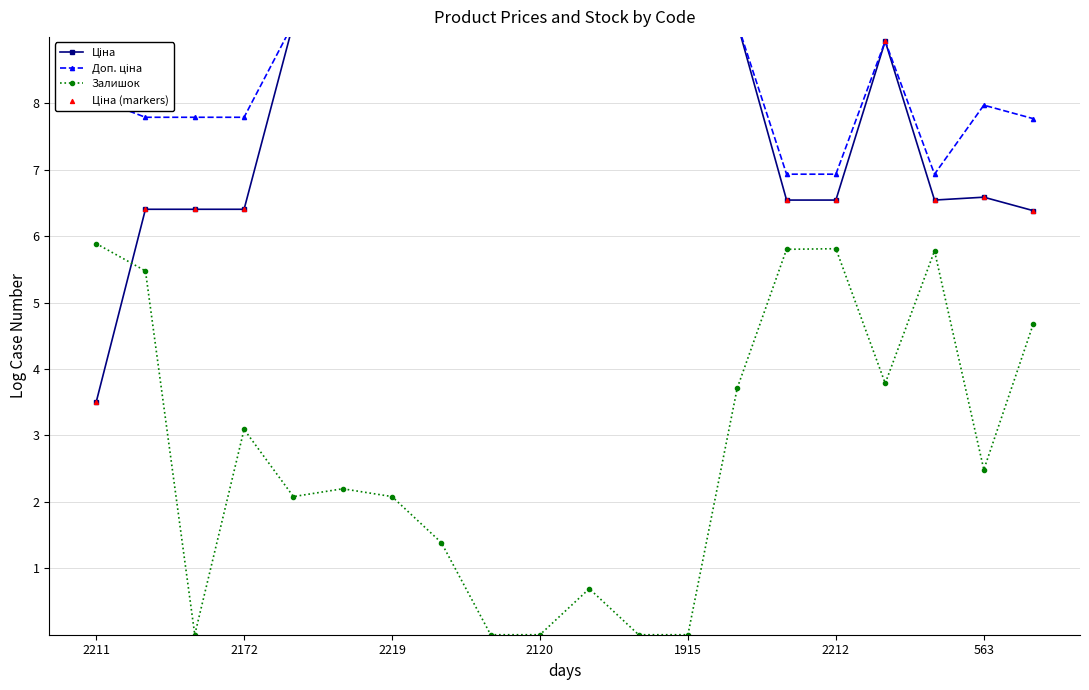

Is the value of Ціна (markers) at 10 greater than the value of Ціна at 16?

Yes